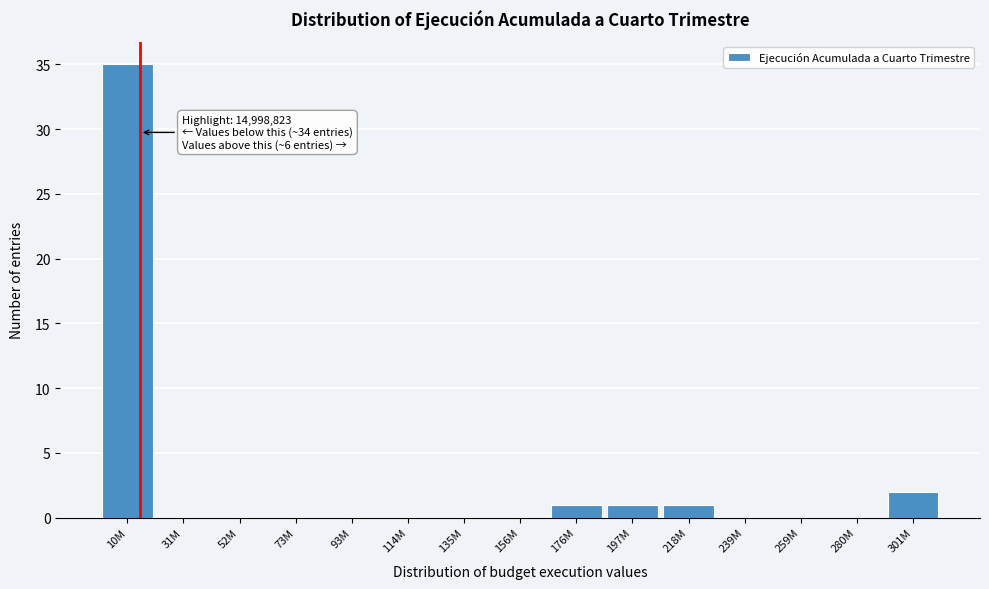

Reading left to right, transcribe all the data shown in this chart.

10M=35	31M=0	52M=0	73M=0	93M=0	114M=0	135M=0	156M=0	176M=1	197M=1	218M=1	239M=0	259M=0	280M=0	301M=2